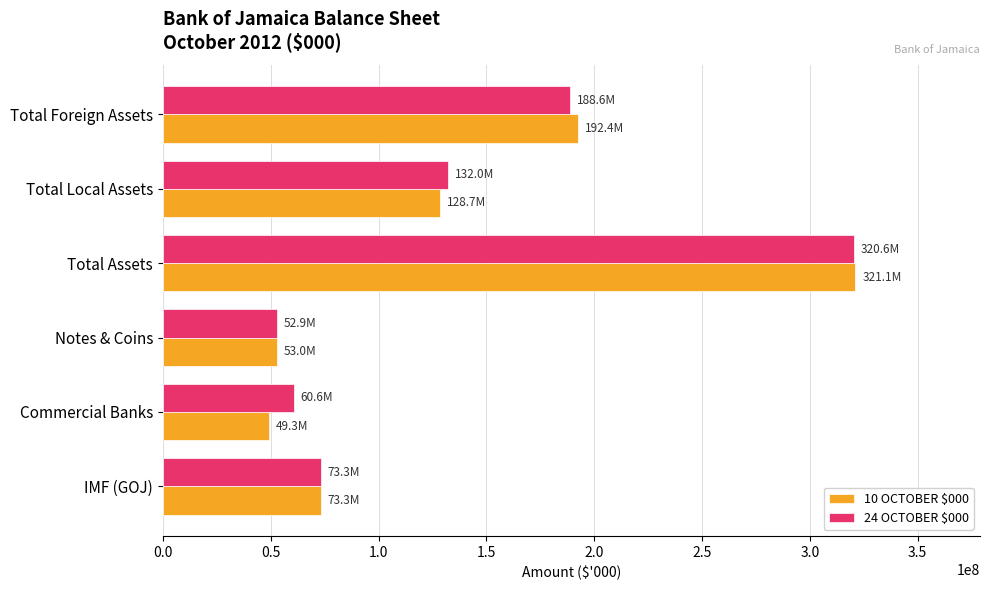

What is the difference between the 10 OCTOBER $000 values at Notes & Coins and Total Local Assets?

75707284